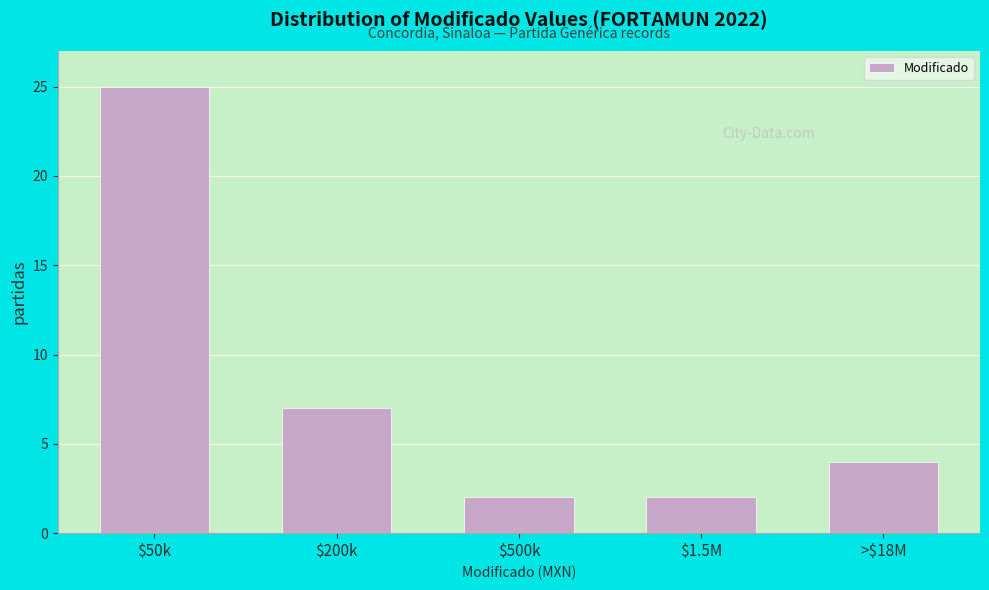

Reading left to right, what are all the values shown in this chart?

25	7	2	2	4